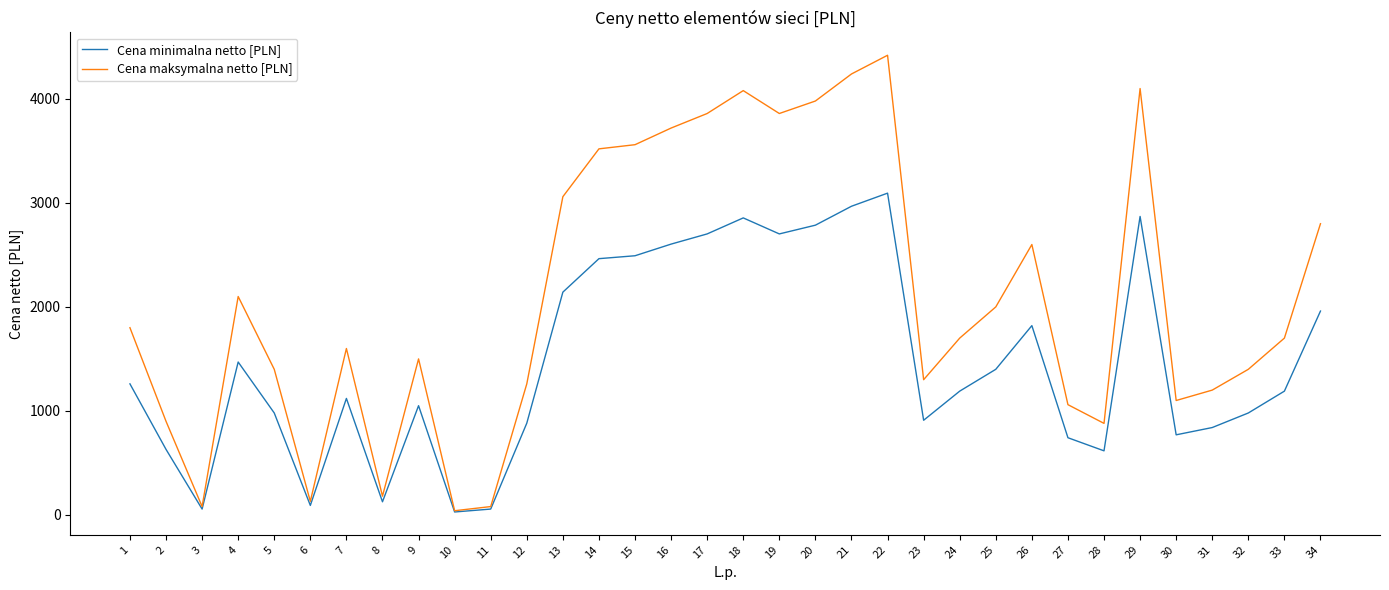

At which category does Cena maksymalna netto [PLN] reach its first local peak?

4